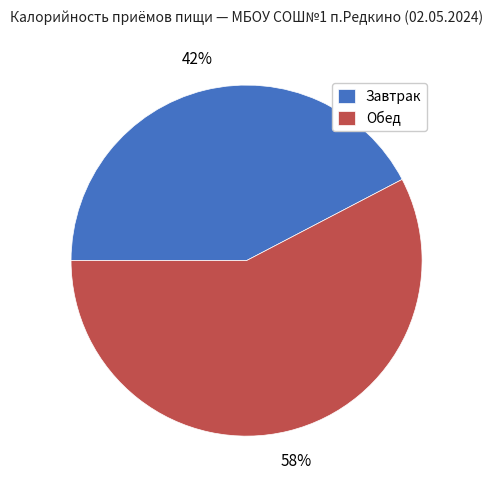

Which has a higher value, Завтрак or Обед?

Обед